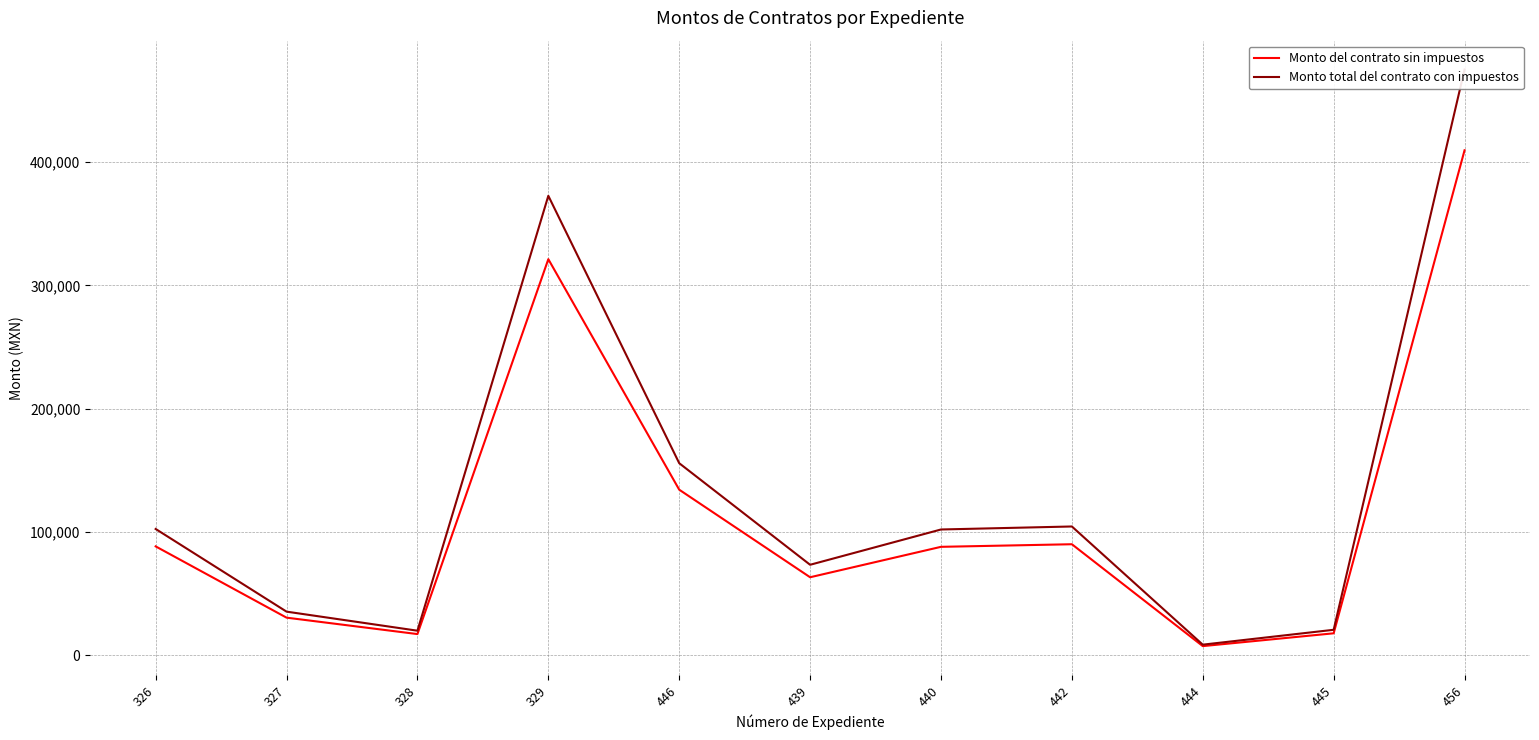

Is the value of Monto total del contrato con impuestos at 456 greater than the value of Monto del contrato sin impuestos at 442?

Yes